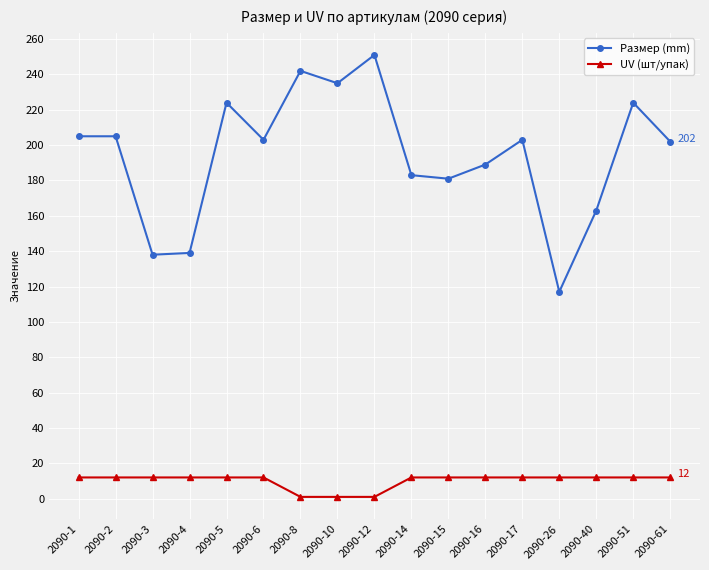

What value does the Размер (mm) series have at 2090-17, to the nearest 5?

205